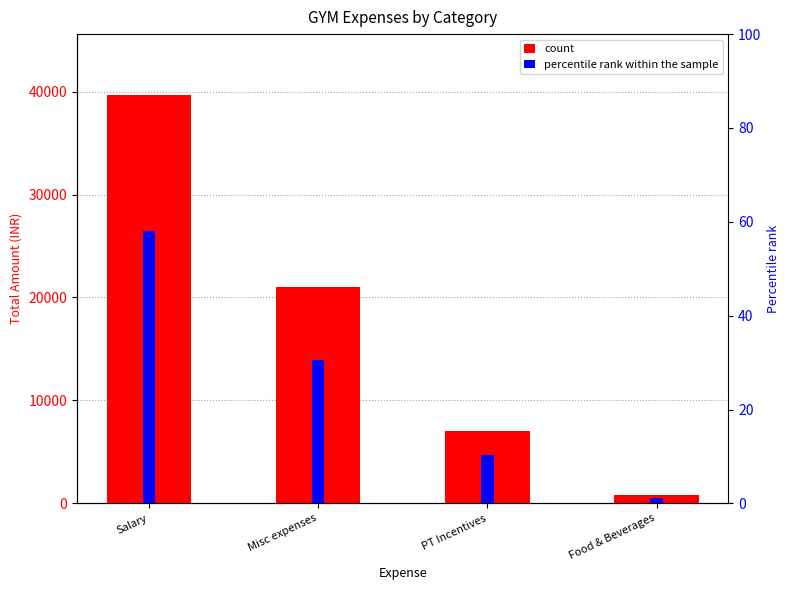

The Total Amount series shows 1202.4 at Food & Beverages. True or false?

False